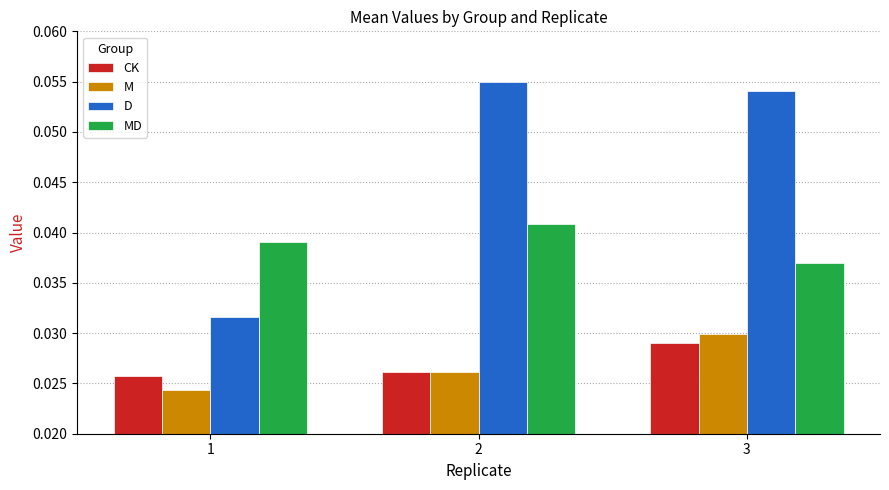

Rank the series by their maximum value, from highest to lowest.

D, MD, M, CK